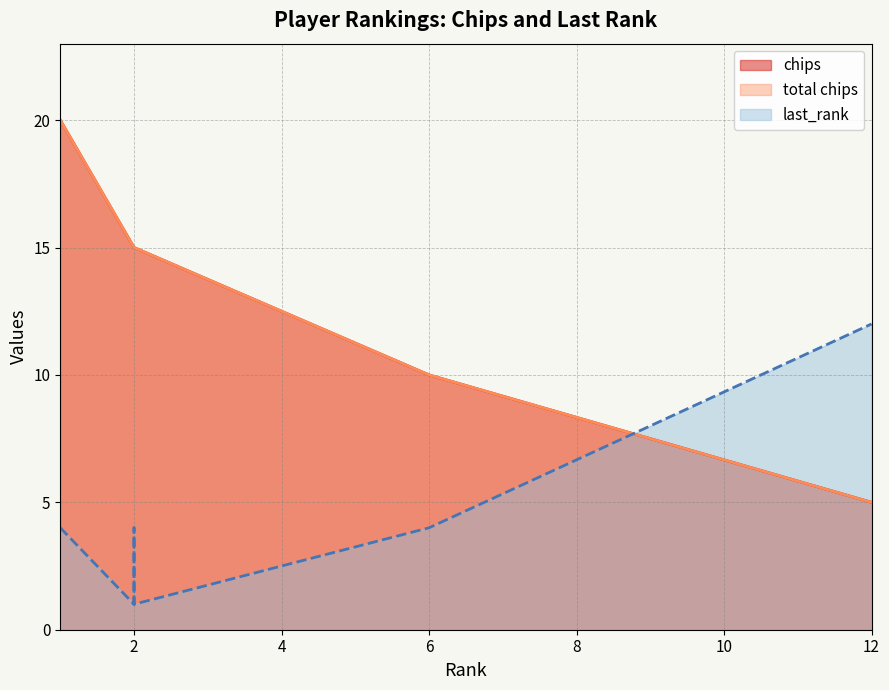

What is the difference between the total chips values at 2 and 6?

5